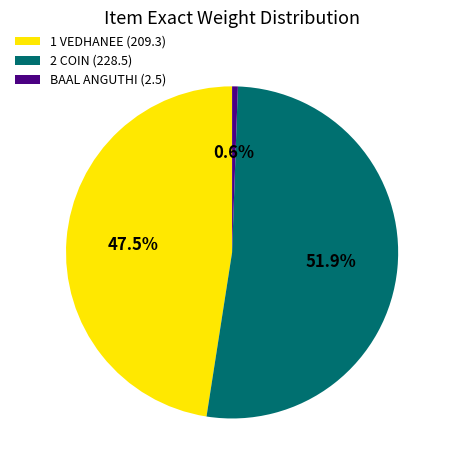

Is there a majority slice in this chart?

Yes